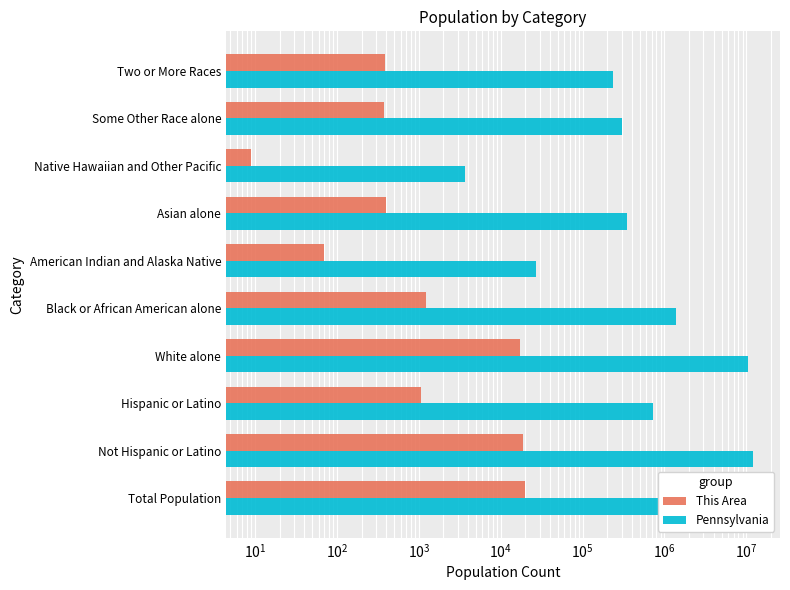

Is the value of Pennsylvania at White alone greater than the value of This Area at Two or More Races?

Yes